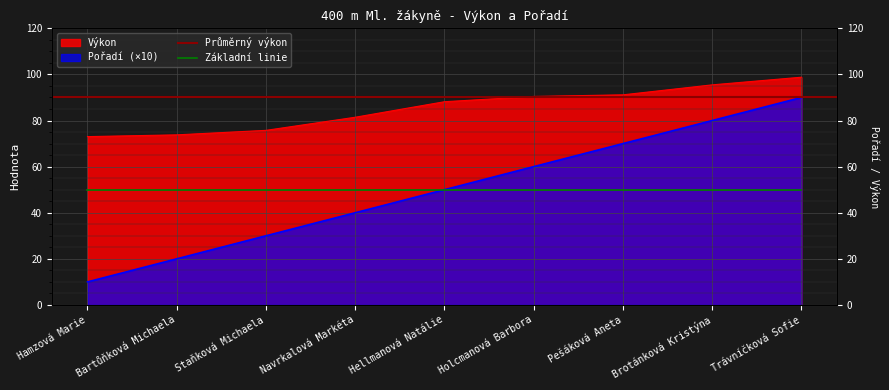

What is the difference between the second highest and second lowest values in the Pořadí series?

60.0